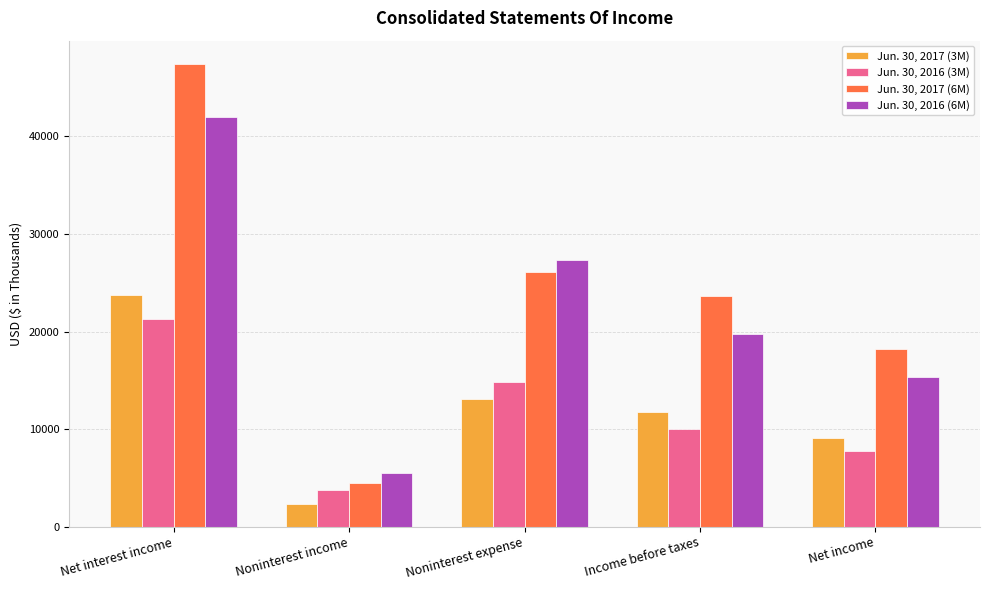

What is the label of the 2nd bar from the right?

Income before taxes